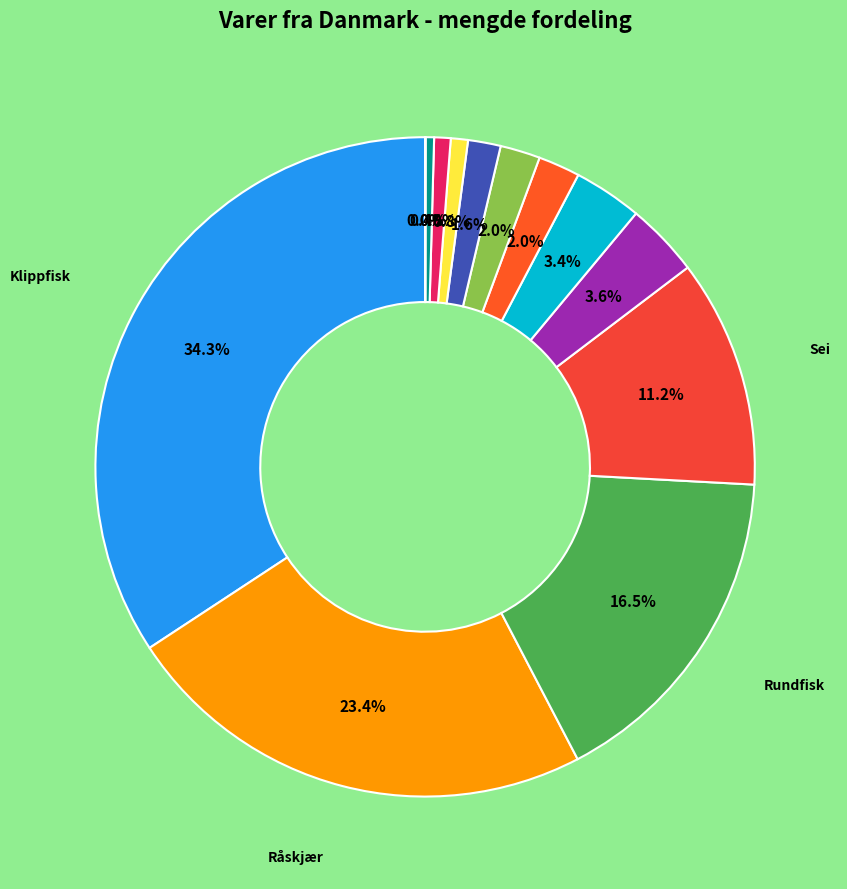

How many segments does this pie chart have?

13